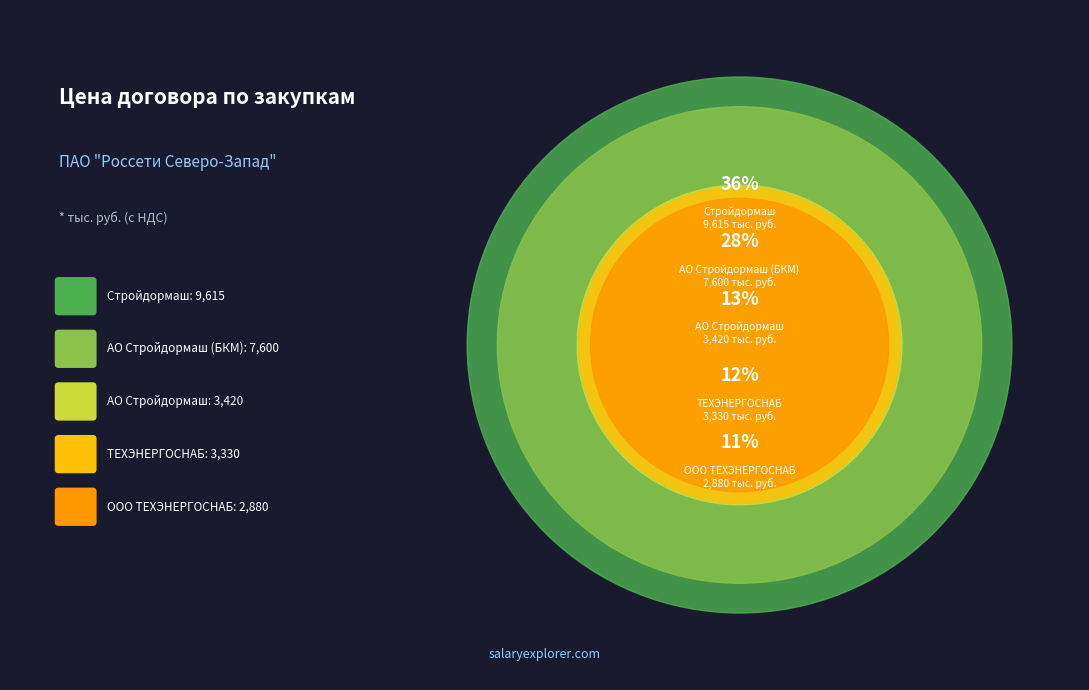

Is the sum of Стройдормаш and ТЕХЭНЕРГОСНАБ greater than half?

No